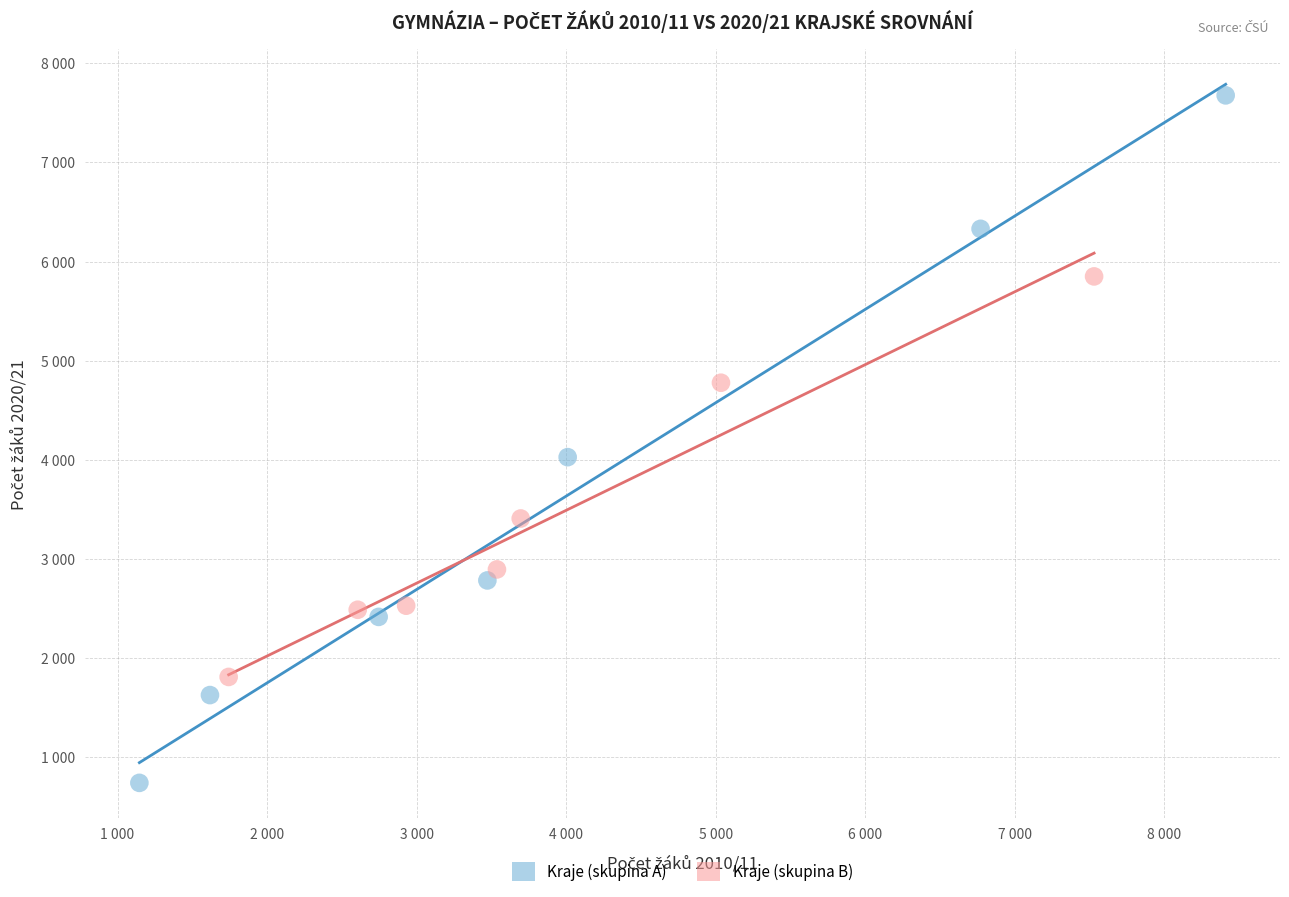

Which series has the largest Y range (max minus min)?

Kraje (skupina A)